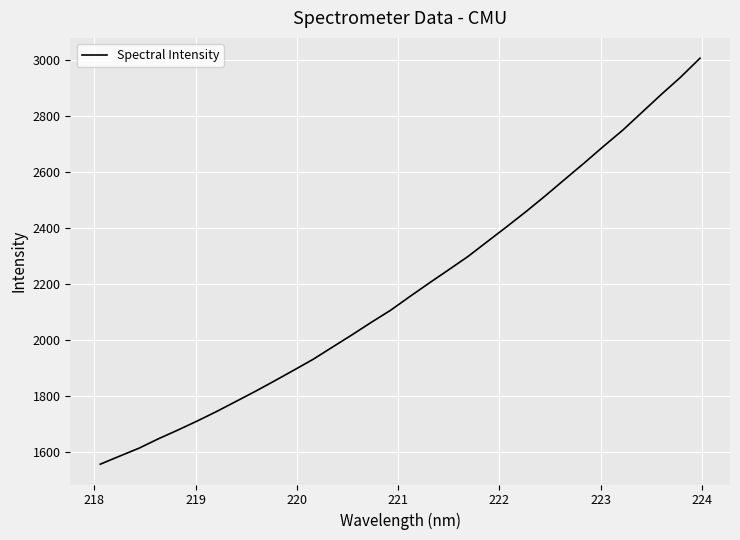

How many lines are shown in the chart?

1